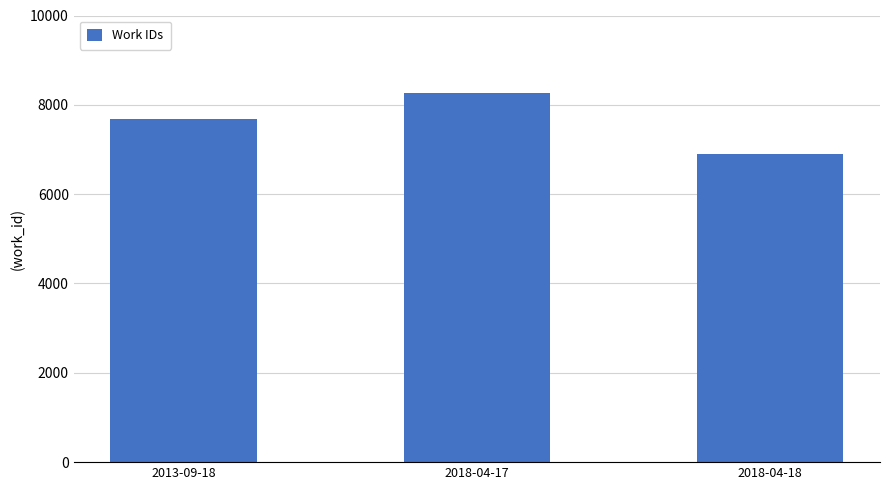

What value does the data have at 2018-04-18?

6889